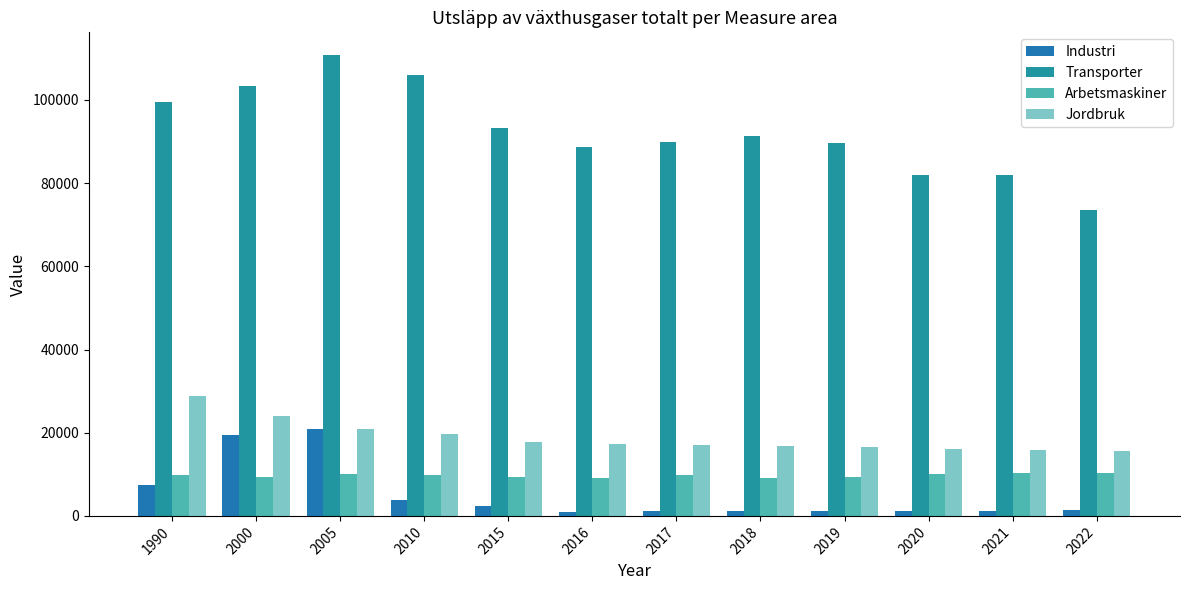

How many series are shown in this chart?

4